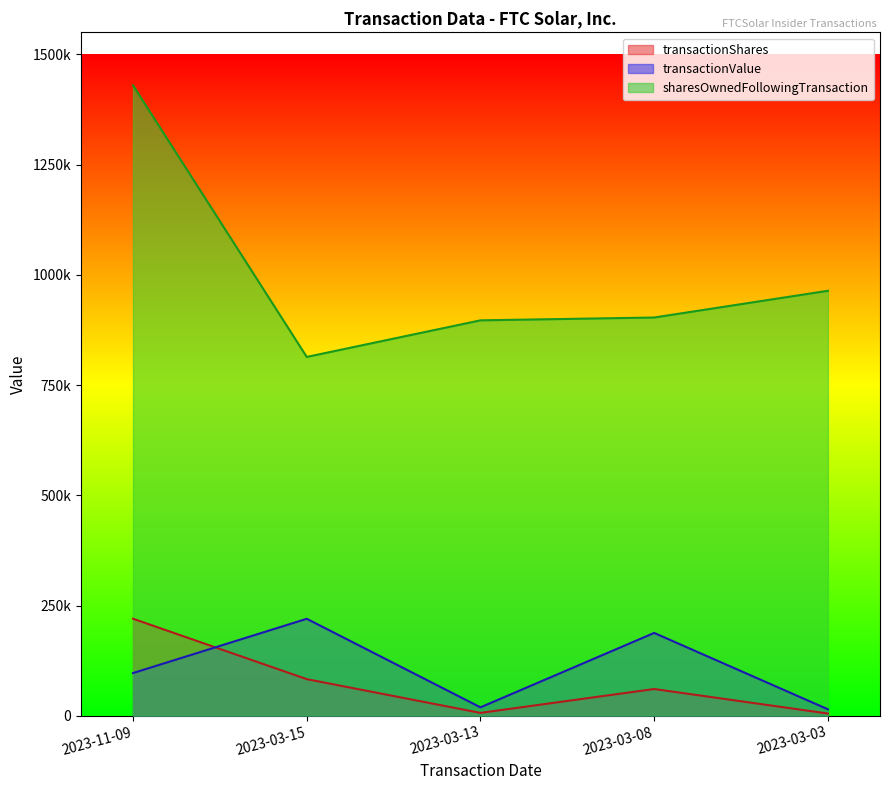

What is the total value across all series at 2023-11-09?

1746524